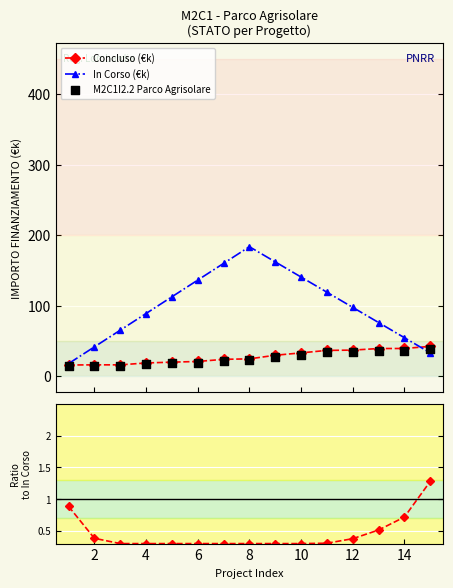

True or false: In Corso (€k) has more than 2 points higher than both neighbors.

False